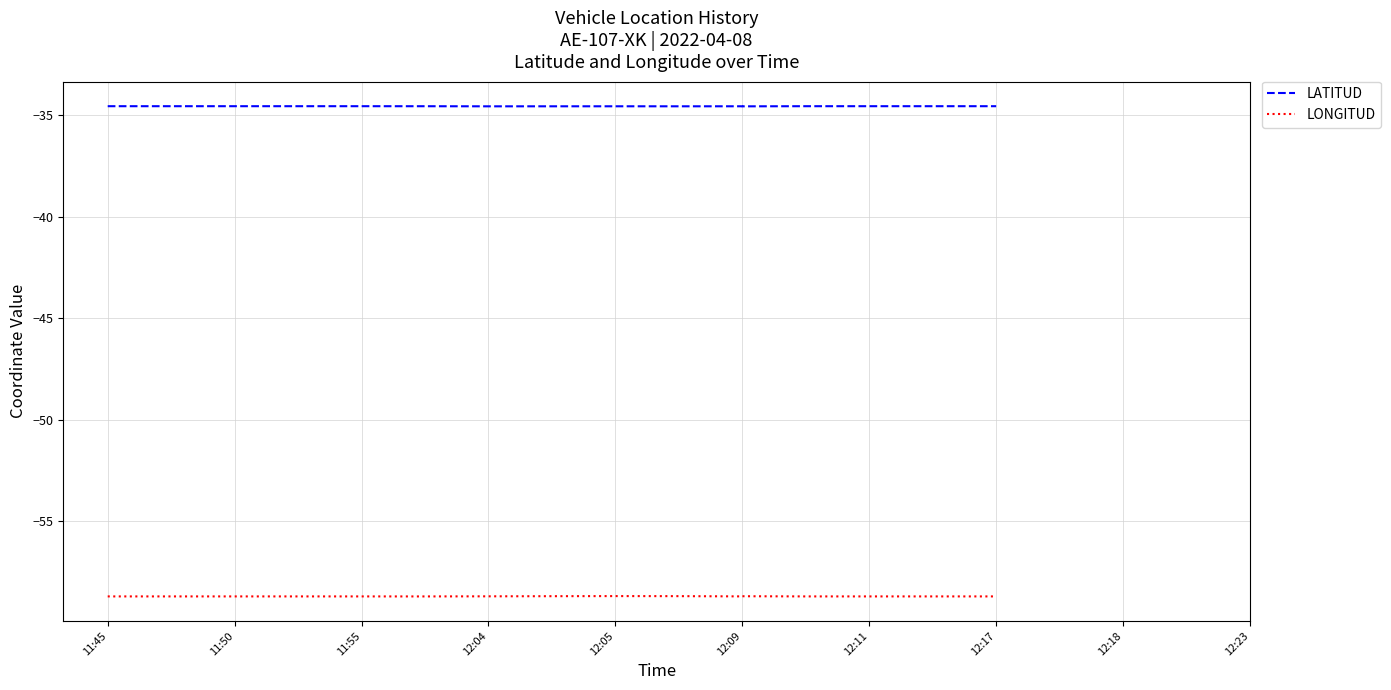

What is the maximum value shown in the chart?

-34.6